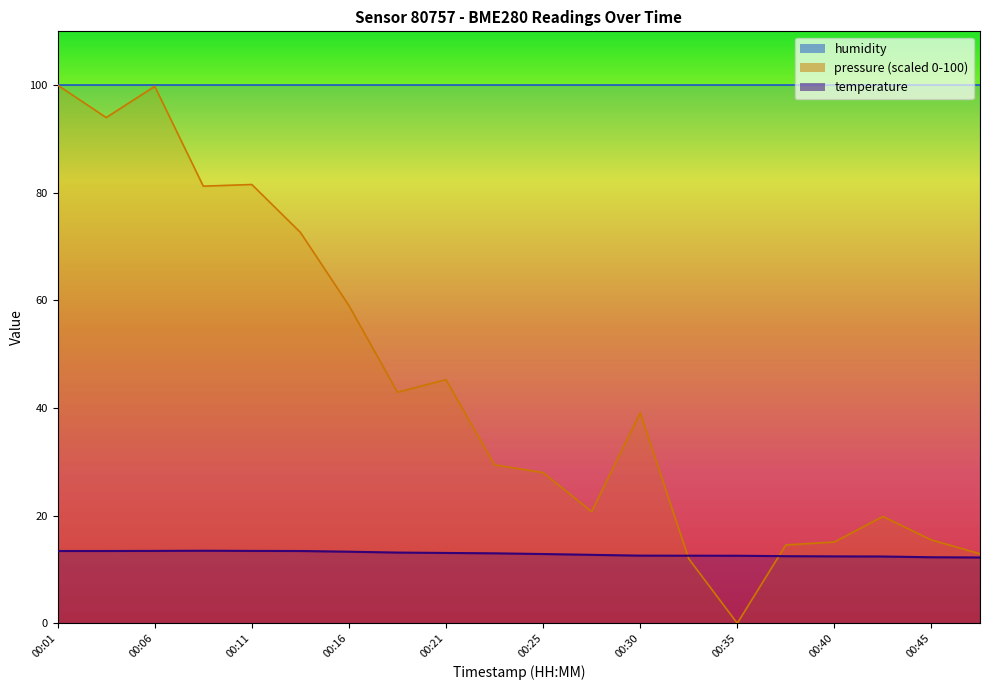

The value of pressure_norm at 00:11 is 81.5. True or false?

True